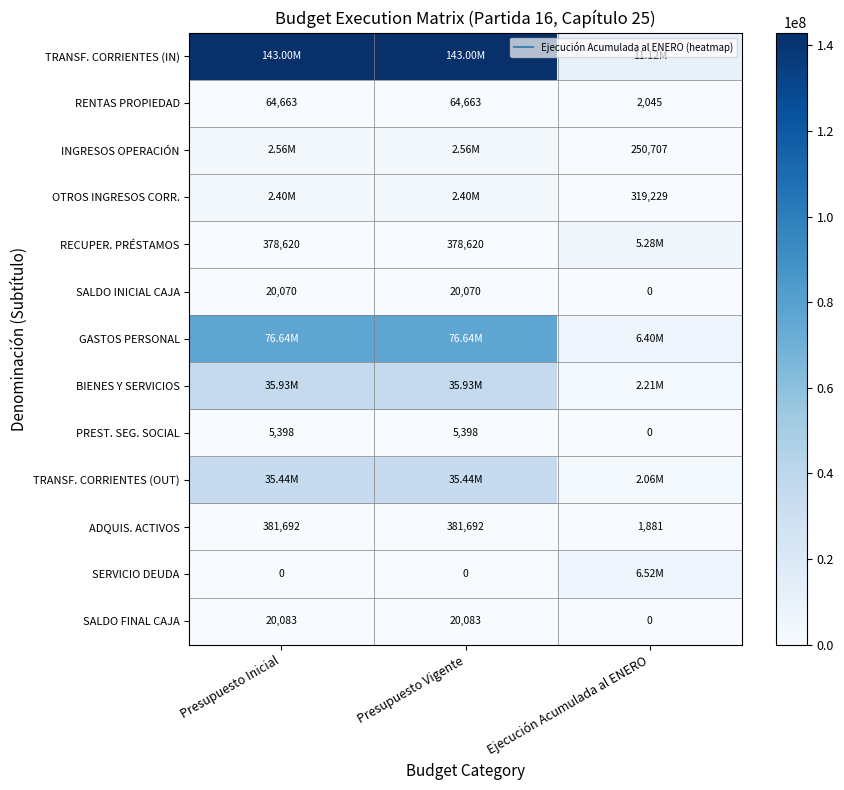

Which category has the lowest value in the PREST. SEG. SOCIAL series?

Ejecución Acumulada al ENERO